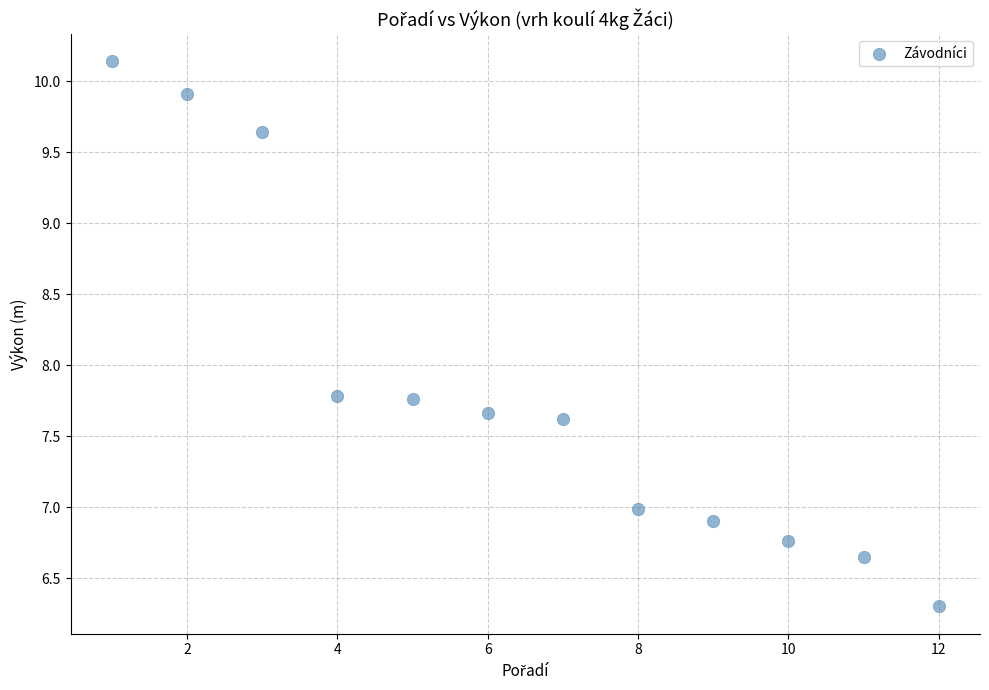

What is the range of X values (max minus min)?

11.0